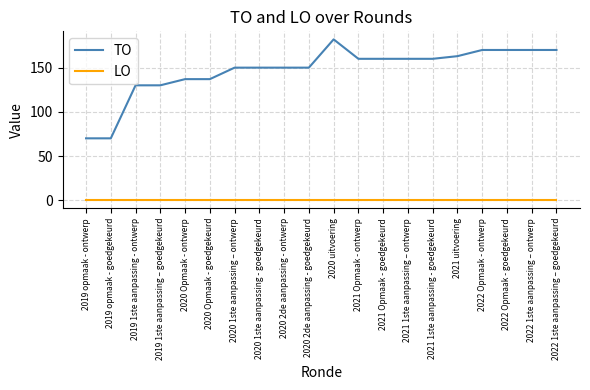

Reading left to right, extract all data points from this chart.

TO: 70	70	130	130	137	137	150	150	150	150	182	160	160	160	160	163	170	170	170	170
LO: 0	0	0	0	0	0	0	0	0	0	0	0	0	0	0	0	0	0	0	0